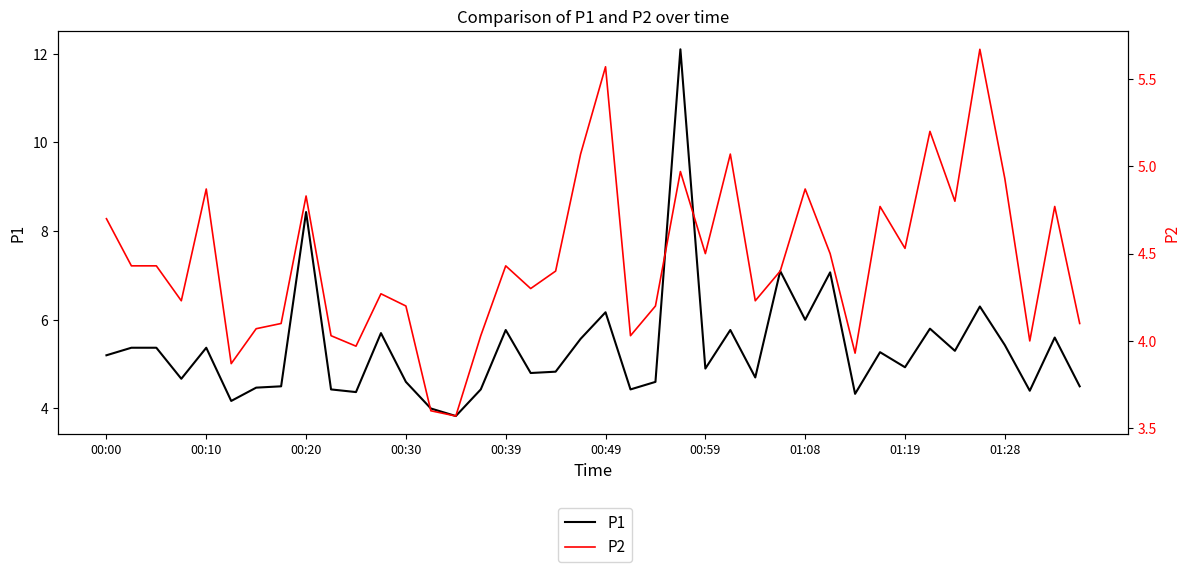

What is the difference between the maximum and minimum values in the P1 series?

8.3